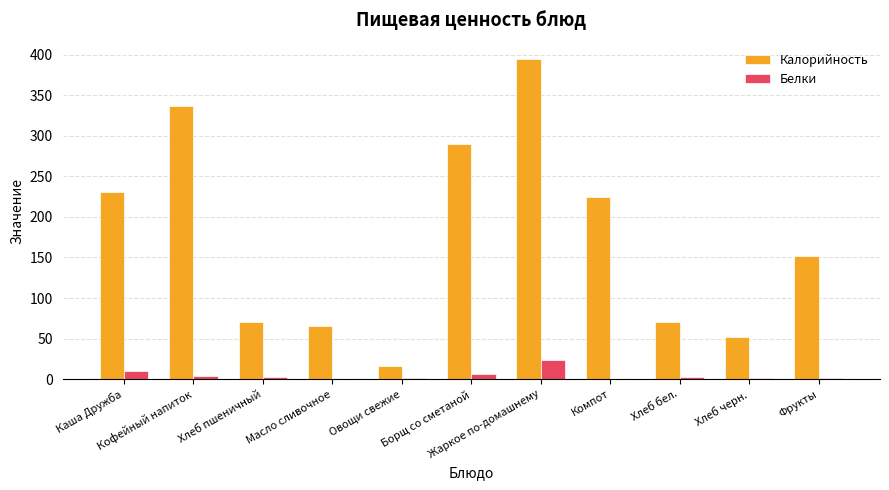

What is the maximum value for Белки?

24.0